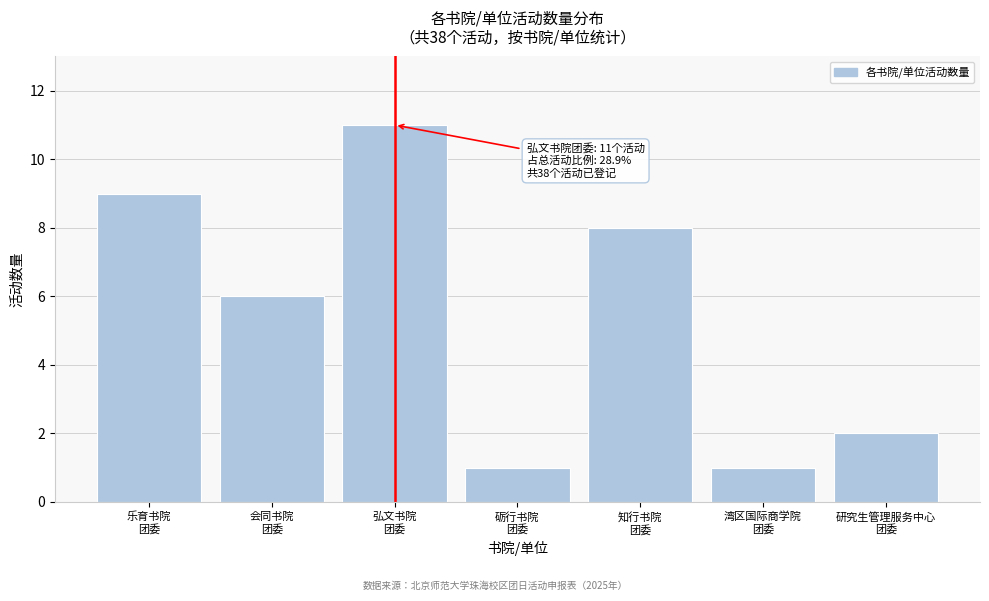

Reading right to left, what are all the values shown in this chart?

2	1	8	1	11	6	9